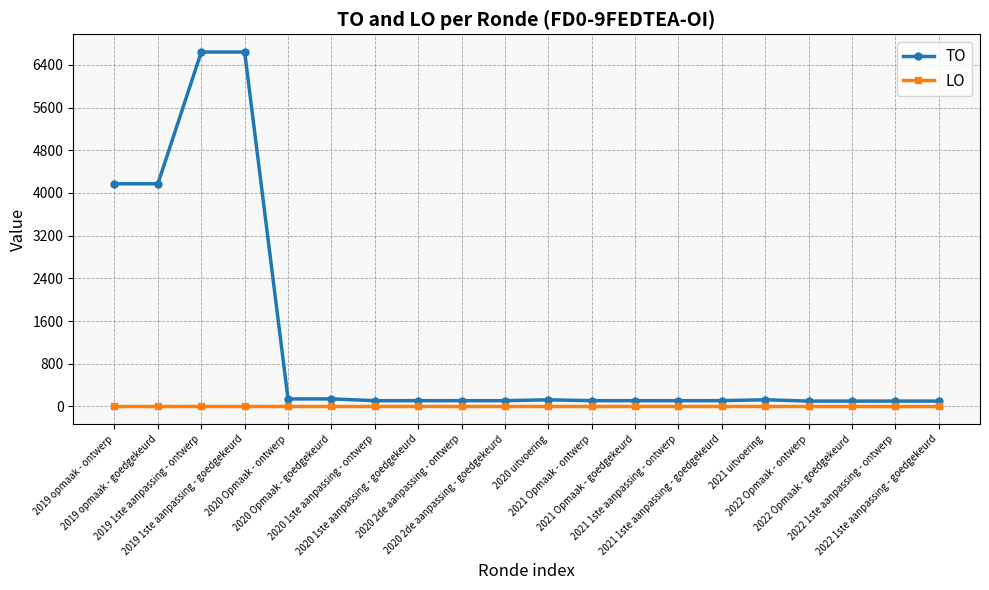

List the series in order of their peak value, highest first.

TO, LO